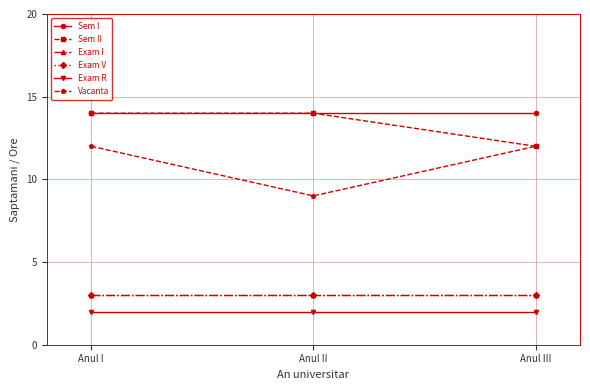

What is the label of the 2nd point from the right?

Anul II